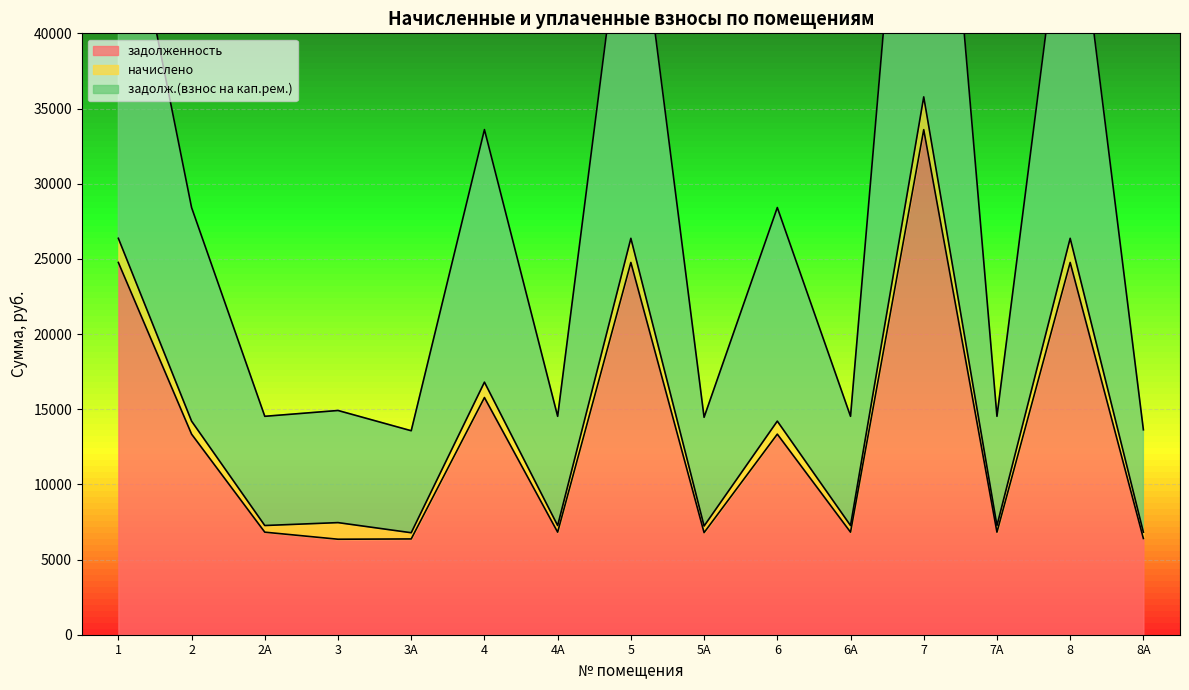

Does the chart display data point markers on the line(s)?

No